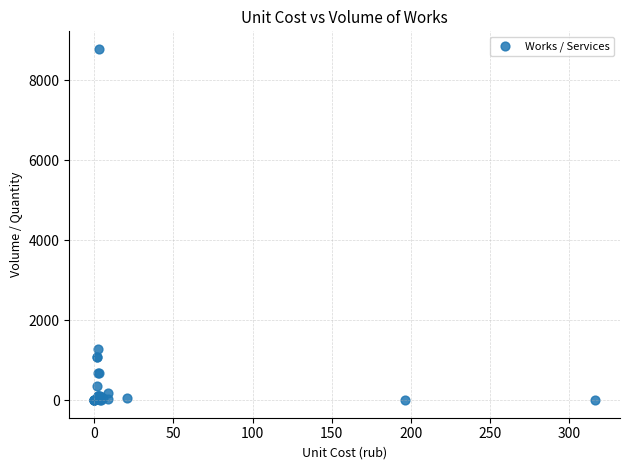

What Y value in the scatter plot is closest to 4390?

1268.0